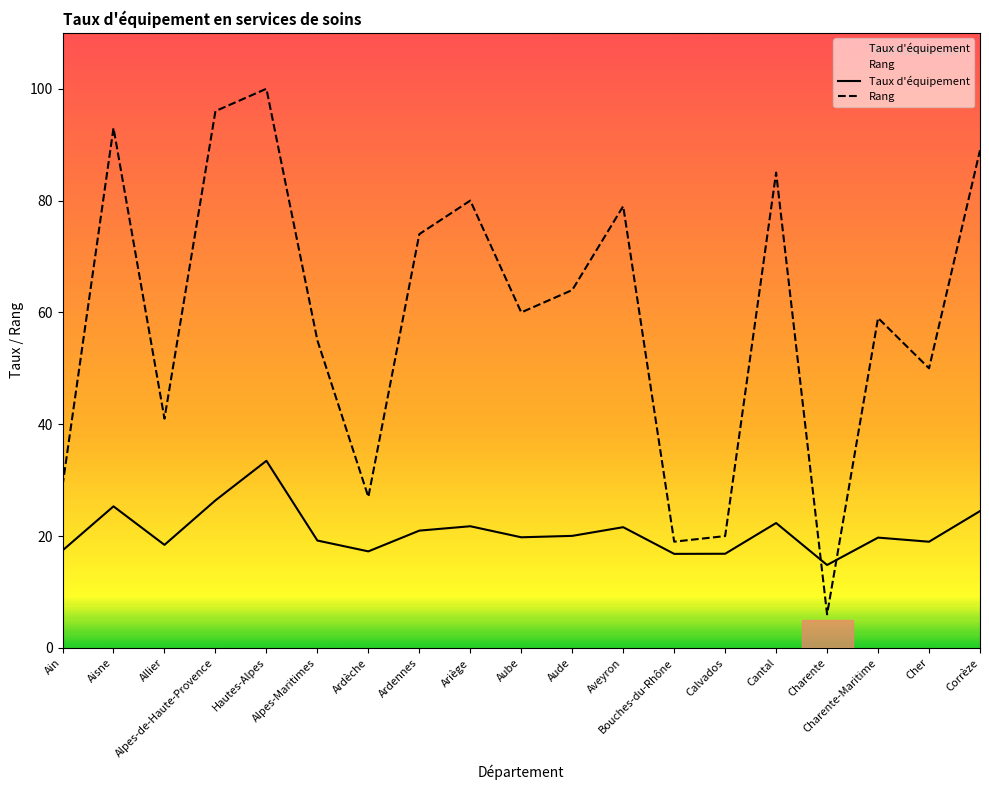

What is the sum of all Rang values?

1126.0